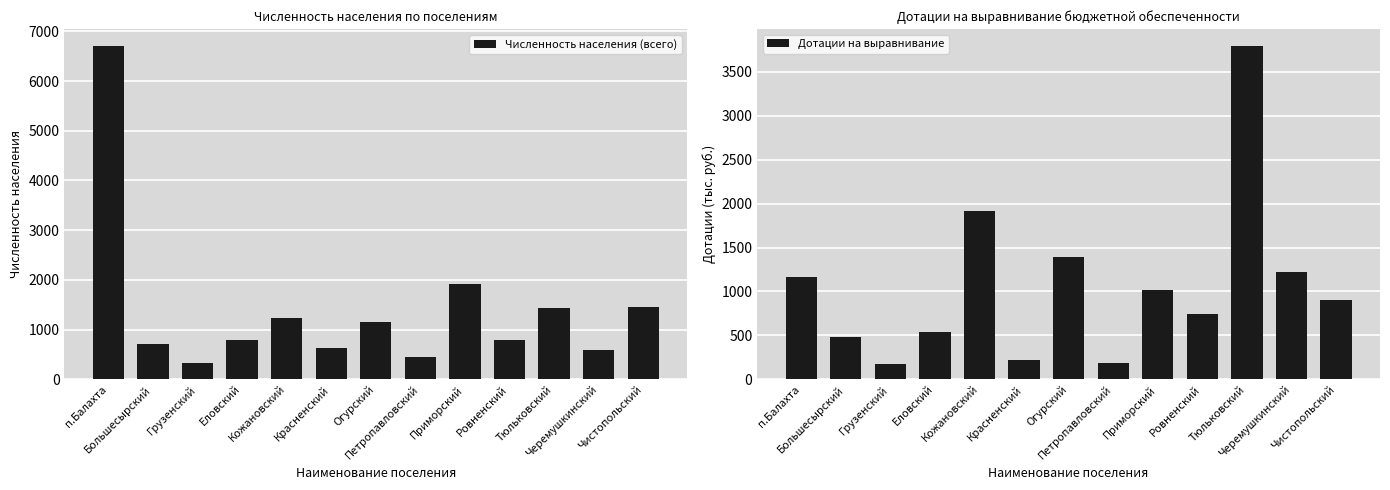

What is the sum of all Численность населения (всего) values?

18179